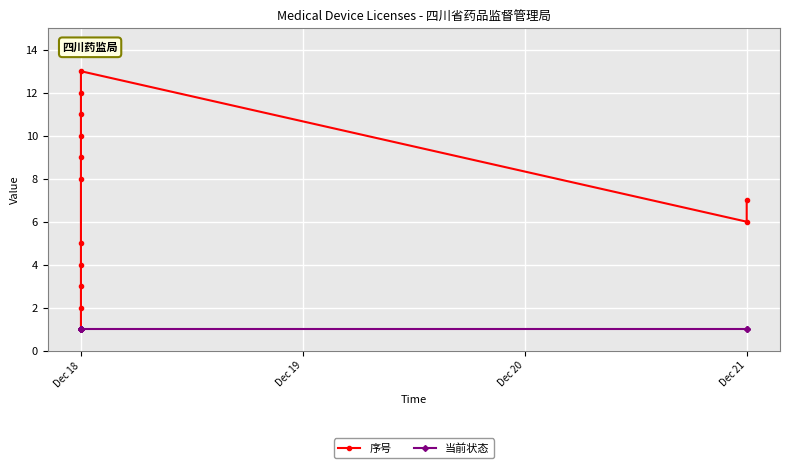

True or false: 当前状态 and 序号 intersect in this chart.

False